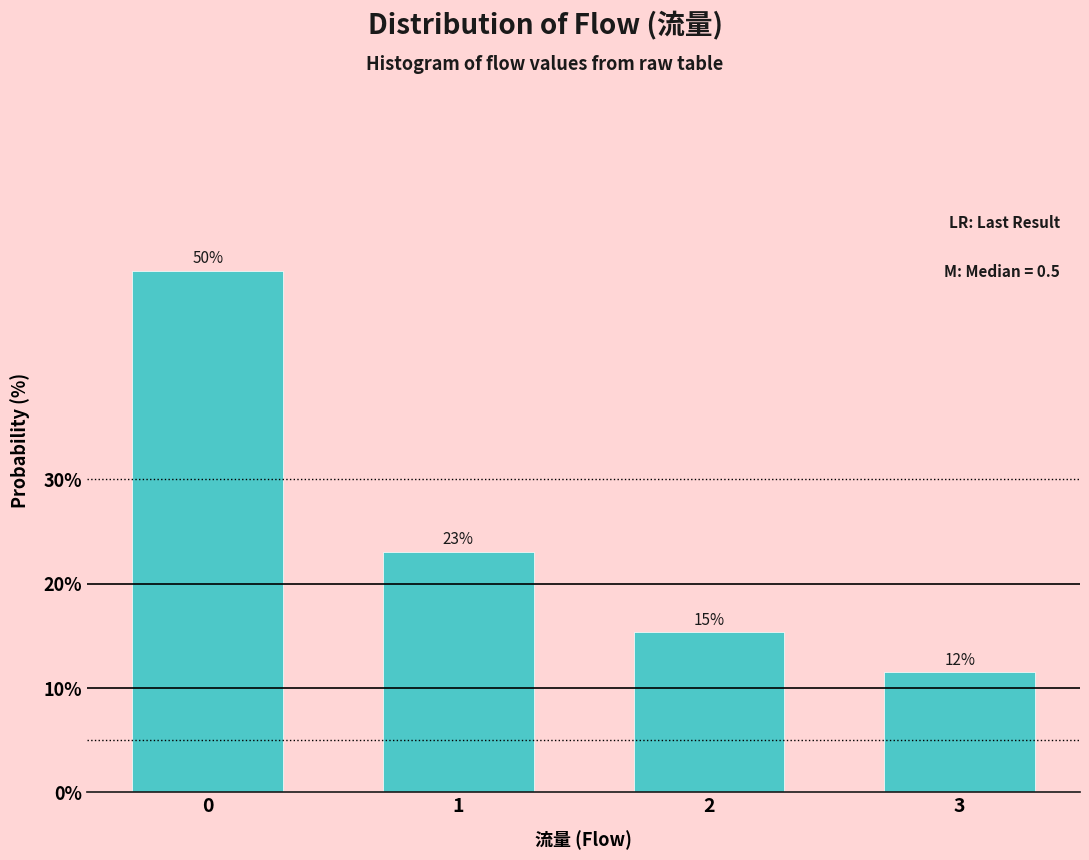

What is the value of the 1st bar from the left?

50.0